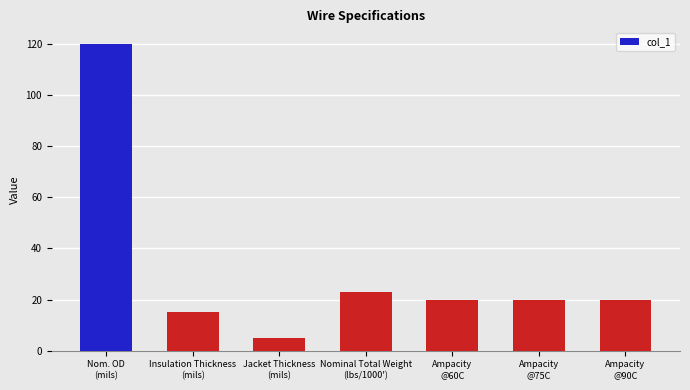

The chart shows a value of 20 at Ampacity
@75C. True or false?

True